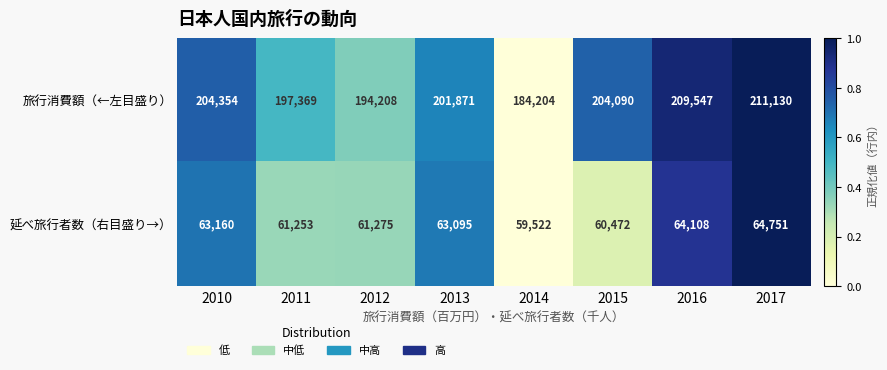

At which label is 延べ旅行者数（右目盛り→） closest to 62136?

2012